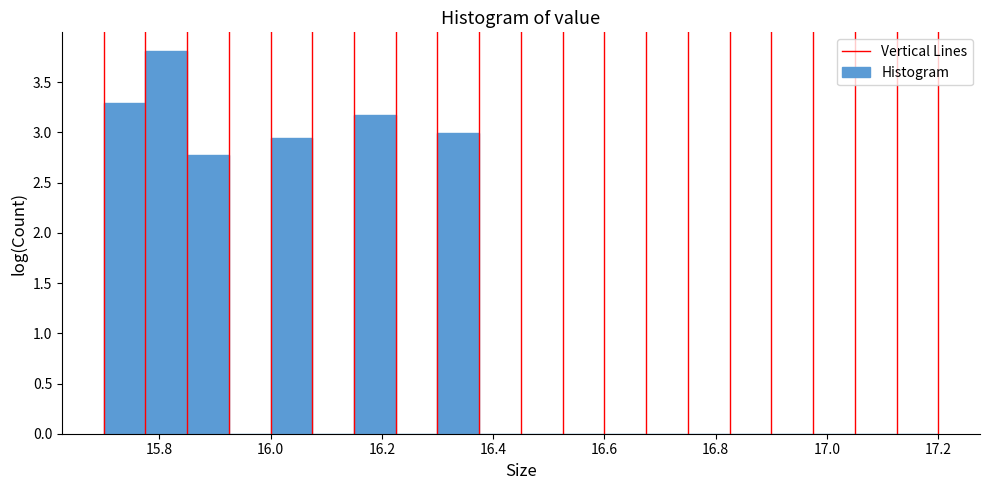

Read against the x-axis, roughly where is the centre of the tallest bar?

15.82